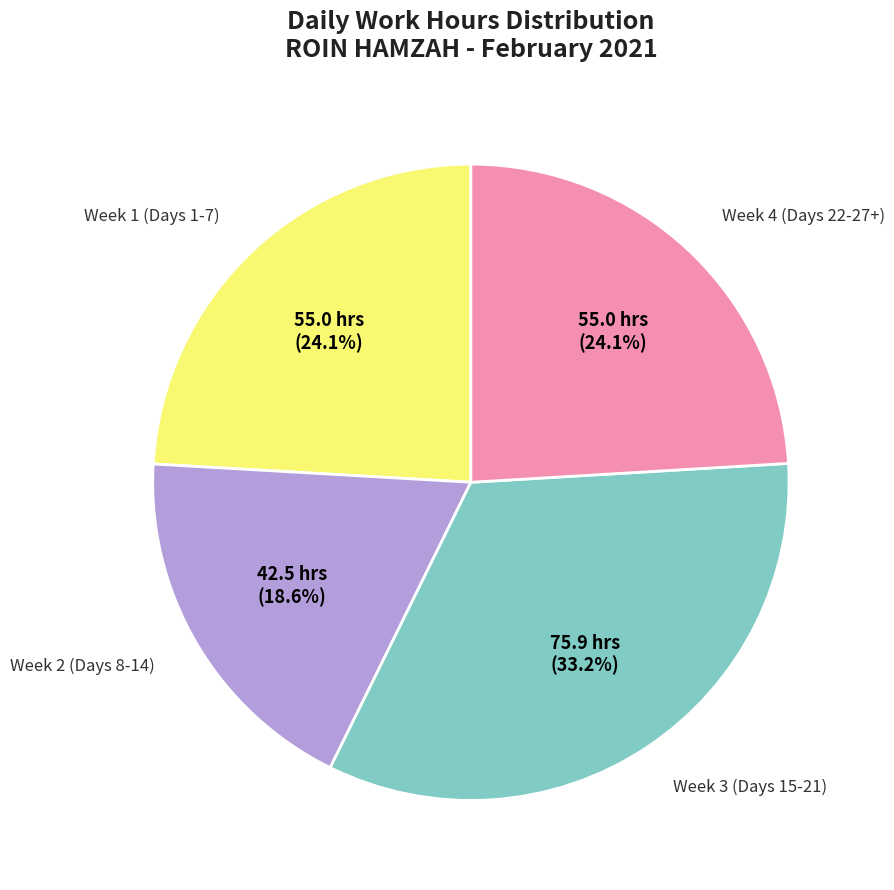

Is there a majority slice in this chart?

No